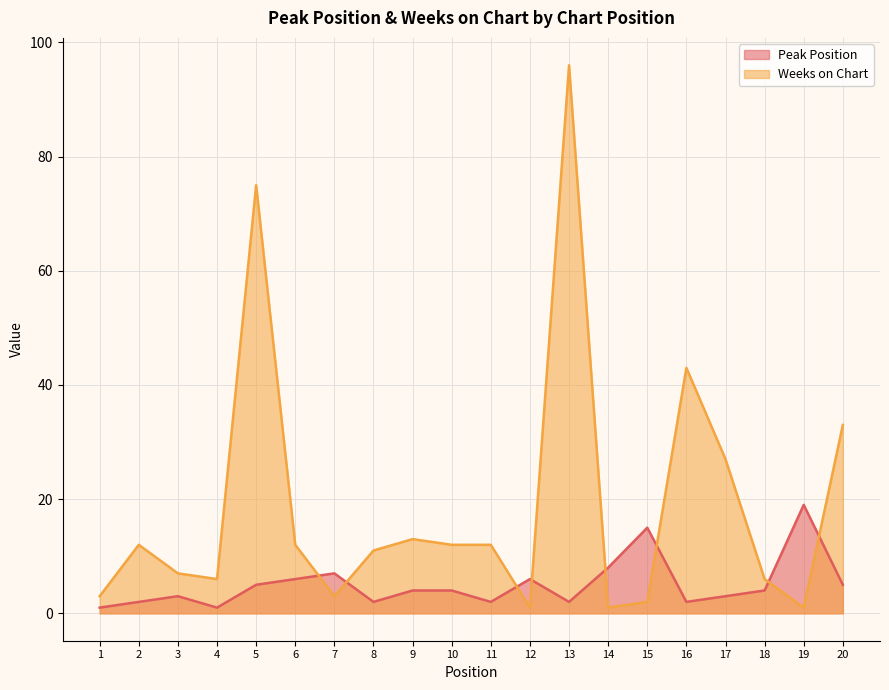

List the series in order of their peak value, lowest first.

Peak Position, Weeks on Chart